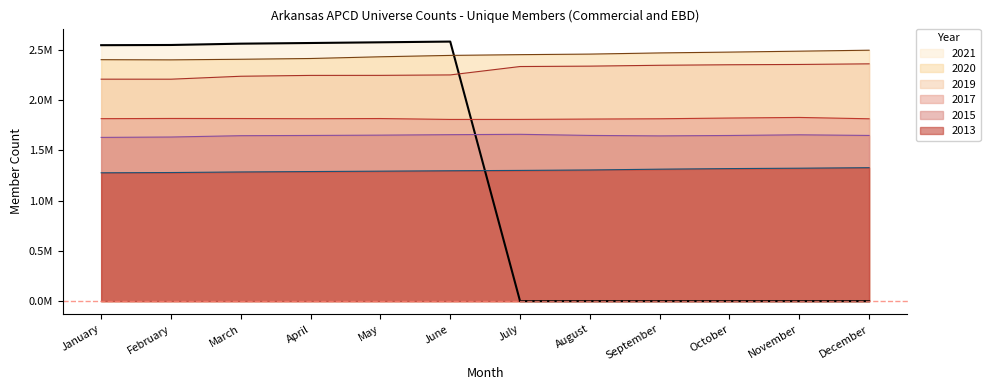

True or false: 2015 and 2017 intersect in this chart.

False